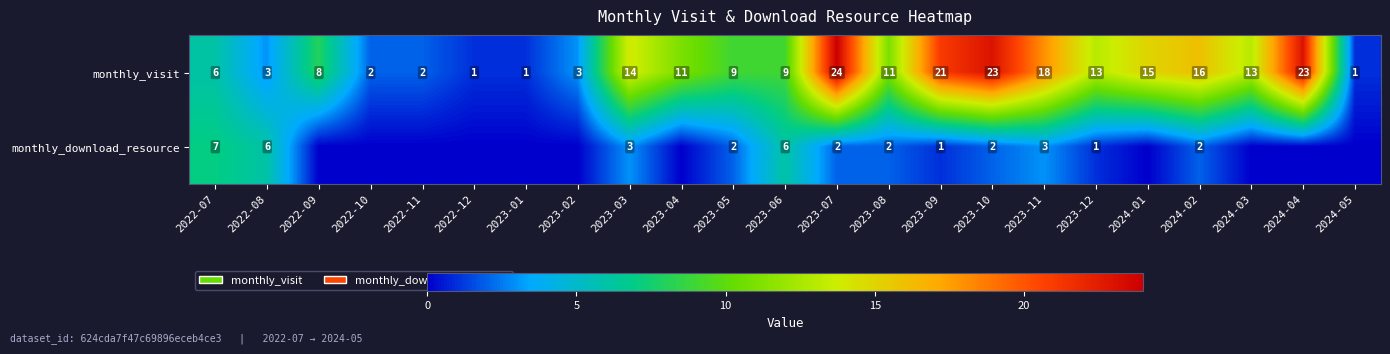

Which series changed the most between 2022-08 and 2023-11?

monthly_visit